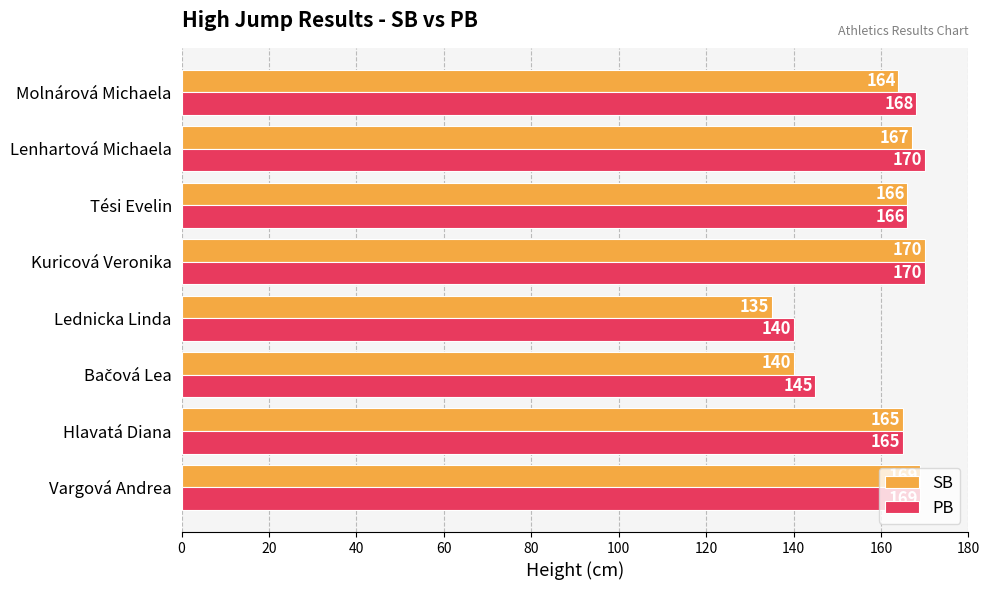

What is the sum of all SB values?

1276